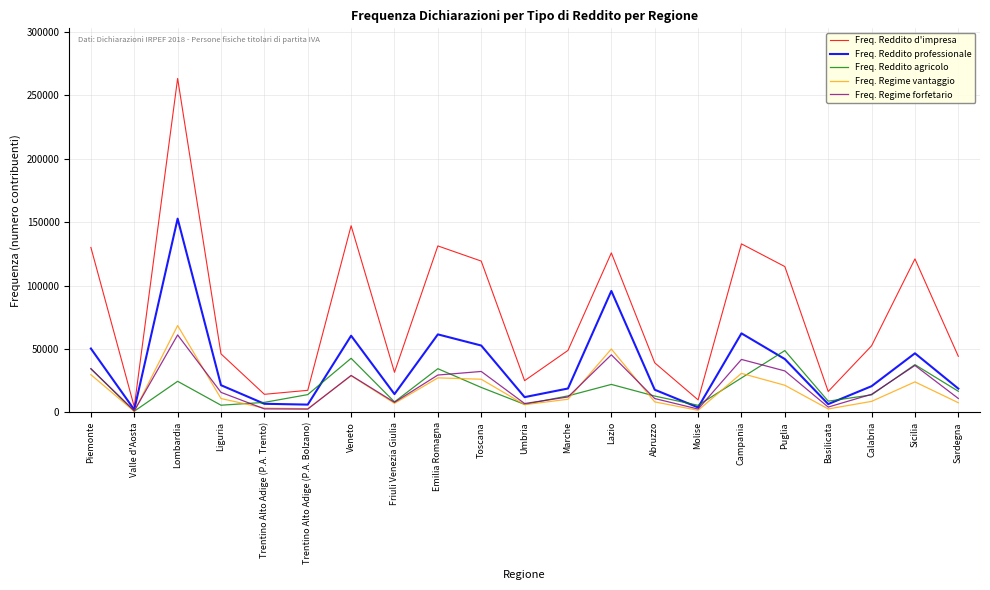

At how many categories does at least one series exceed 259823?

1